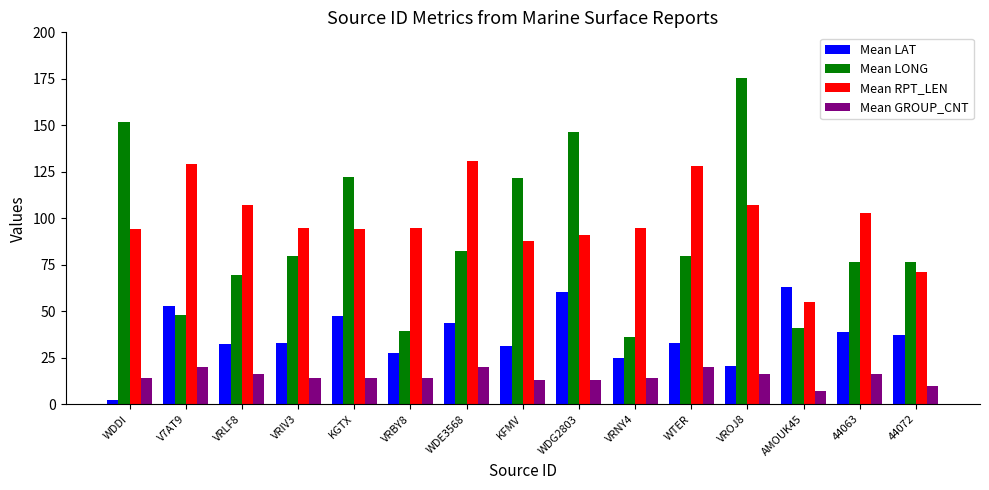

What is the total value across all series at VRIV3?

221.7